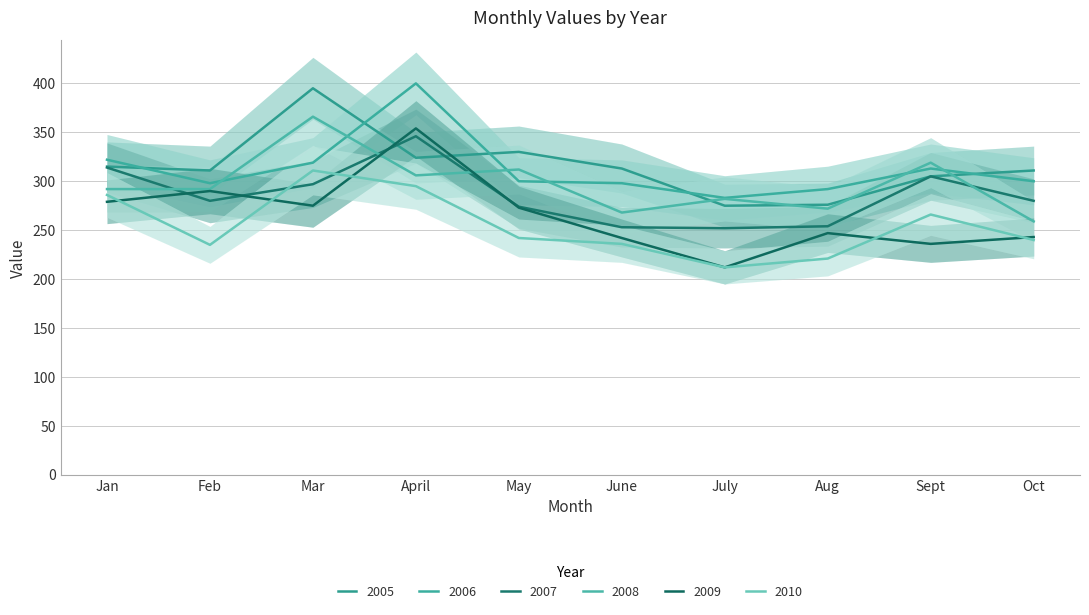

What is the sum of the 2005 values at Sept and July?

580